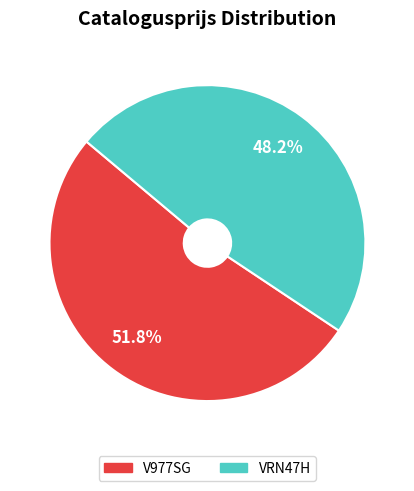

Approximately how many times larger is the value at VRN47H compared to V977SG?

0.9